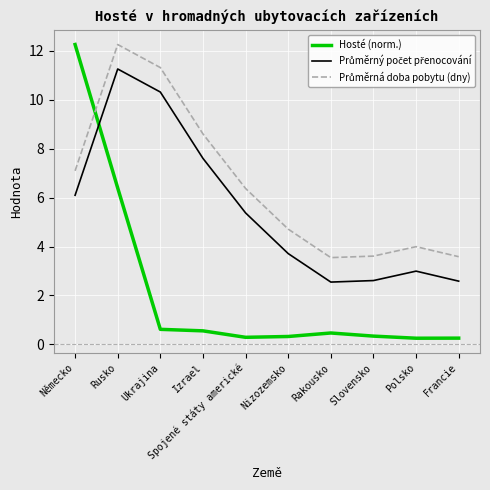

The Hosté (norm.) series shows 0.3 at Polsko. True or false?

True